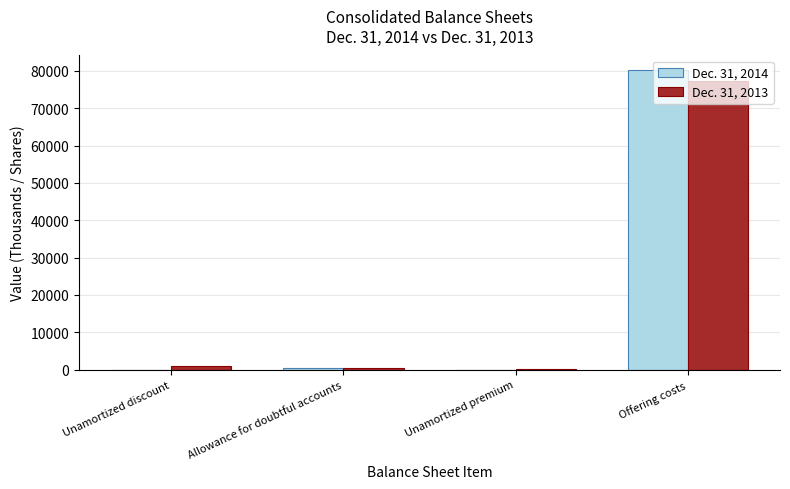

What is the maximum value shown in the chart?

80124